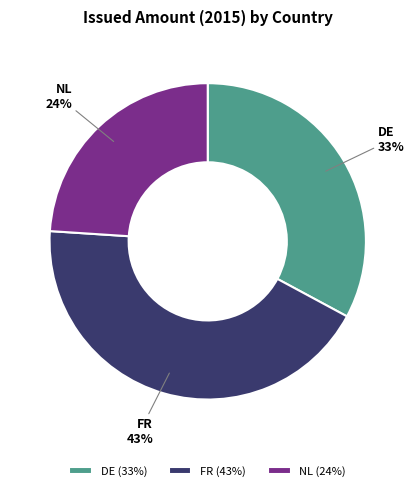

How many segments does this pie chart have?

3